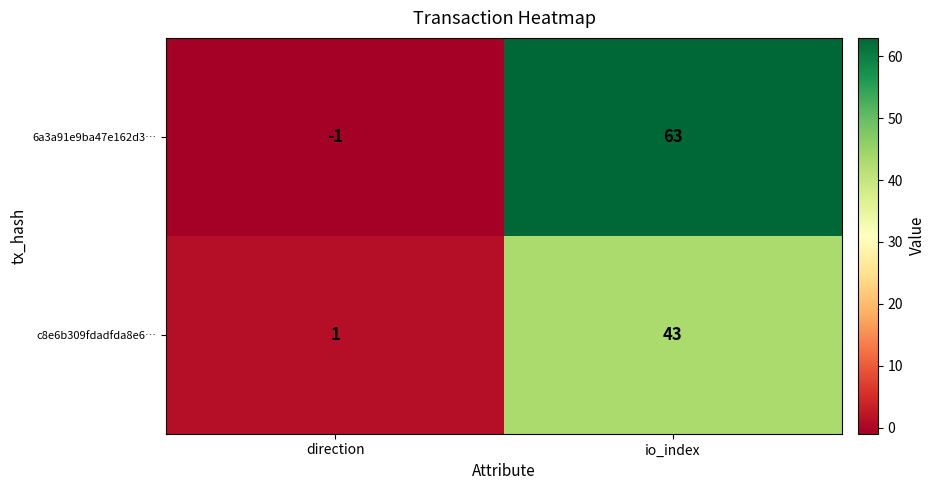

At which category is the sum across all series the highest?

io_index